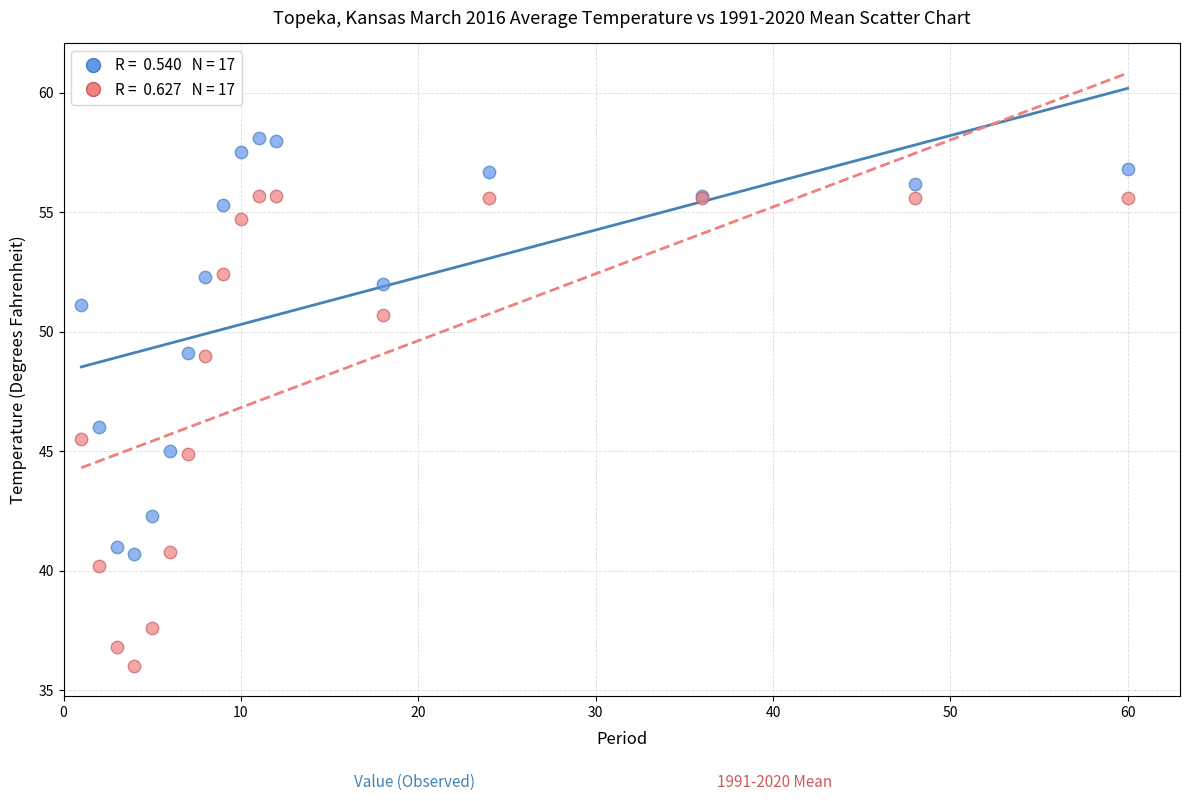

Across all series, what Y value is closest to 47?

46.0